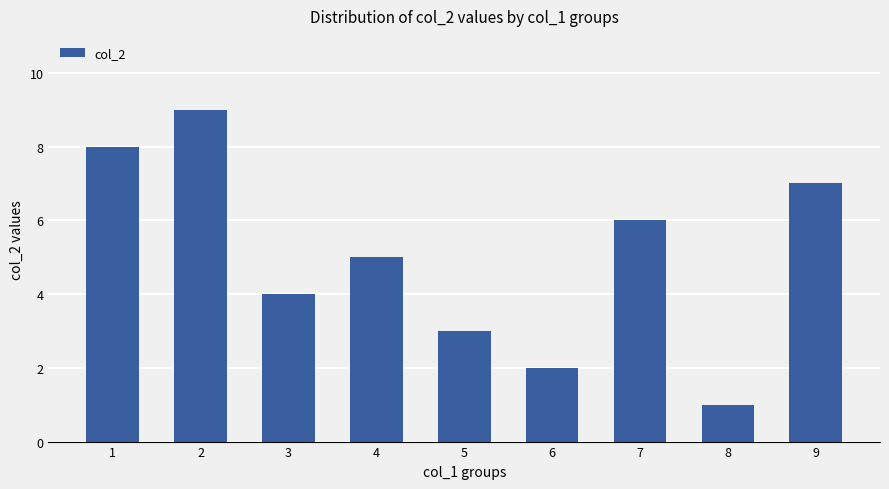

Reading left to right, what are all the values shown in this chart?

8	9	4	5	3	2	6	1	7